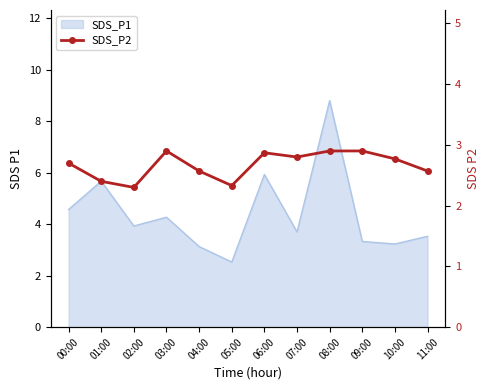

What position from the right is 10:00?

2